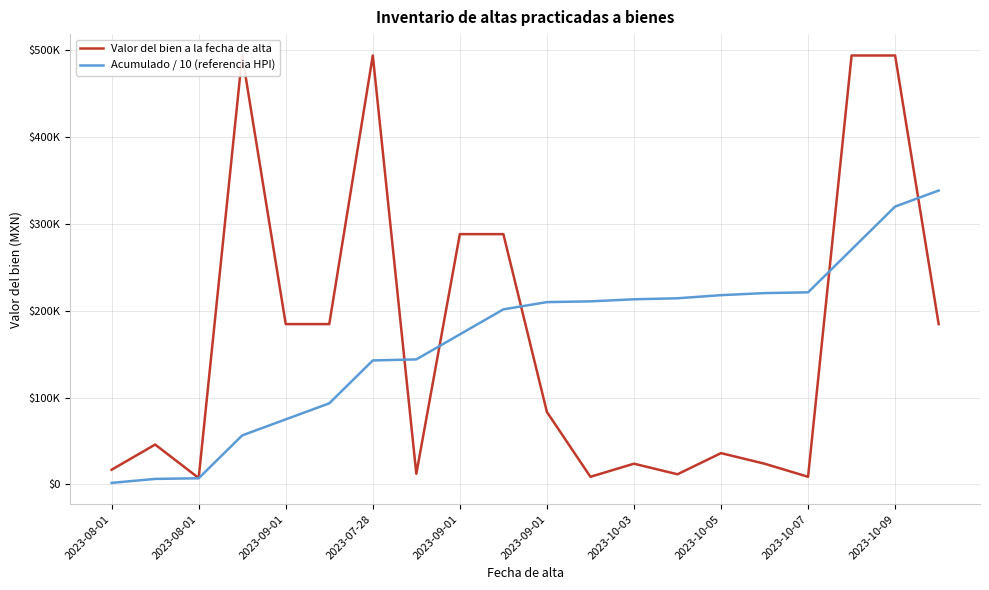

Count the number of categories in the chart.

20